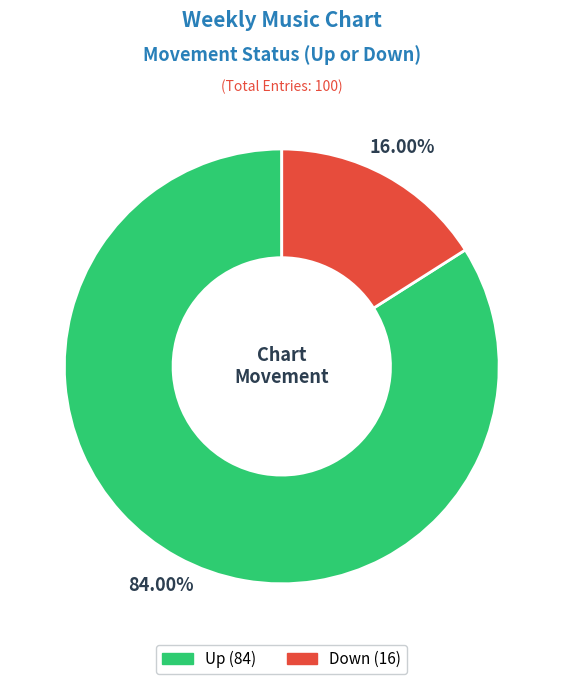

Is there any slice that represents more than half of the pie?

Yes